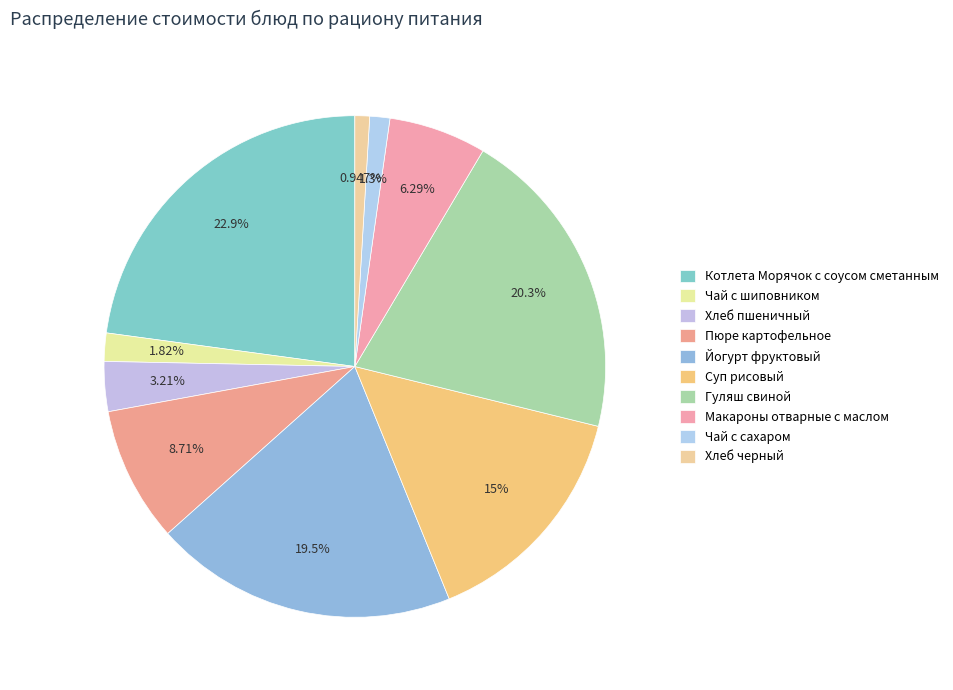

Which category has the smallest portion of the pie?

Хлеб черный